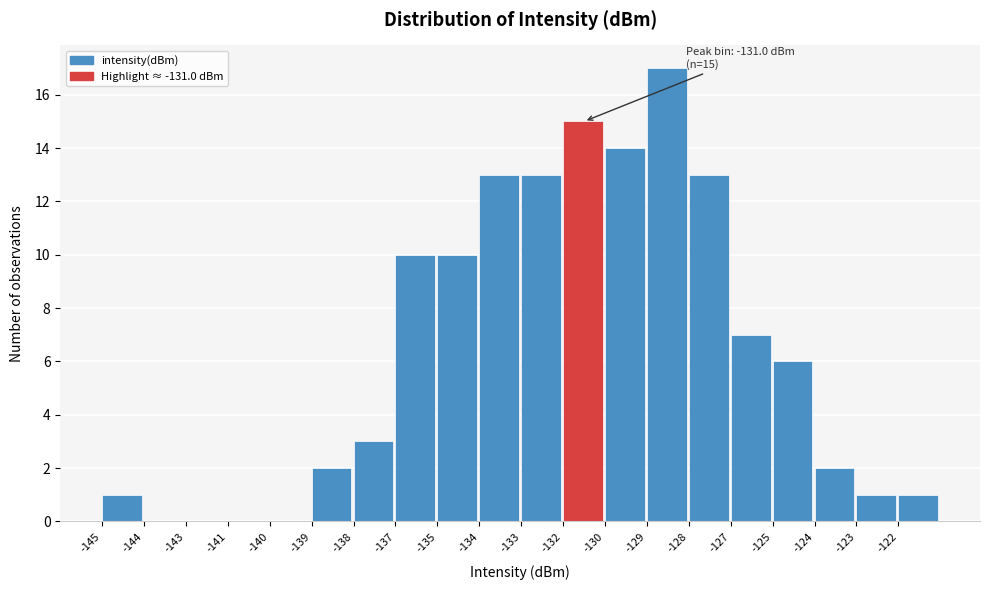

Reading left to right, list all the values displayed in this chart.

-145=1	-144=0	-143=0	-141=0	-140=0	-139=2	-138=3	-137=10	-135=10	-134=13	-133=13	-132=15	-130=14	-129=17	-128=13	-127=7	-125=6	-124=2	-123=1	-122=1